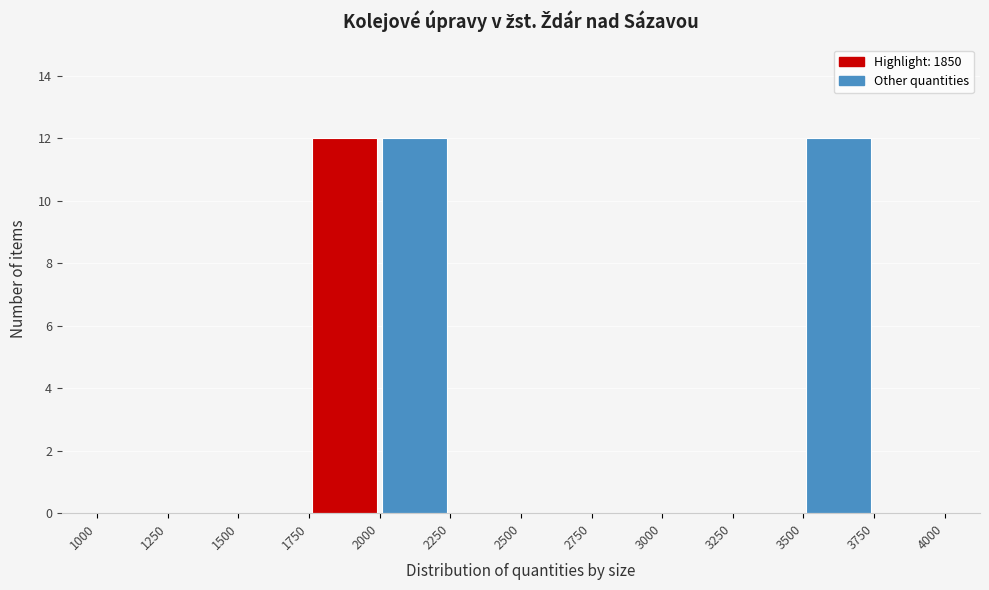

Reading left to right, transcribe this chart: for each bar, give the range it covers on the x-axis and its height. The values are not printed on the chart, so give them approximately, as read against the axis.

1000 to 1250: 0
1250 to 1500: 0
1500 to 1750: 0
1750 to 2000: 12
2000 to 2250: 12
2250 to 2500: 0
2500 to 2750: 0
2750 to 3000: 0
3000 to 3250: 0
3250 to 3500: 0
3500 to 3750: 12
3750 to 4000: 0